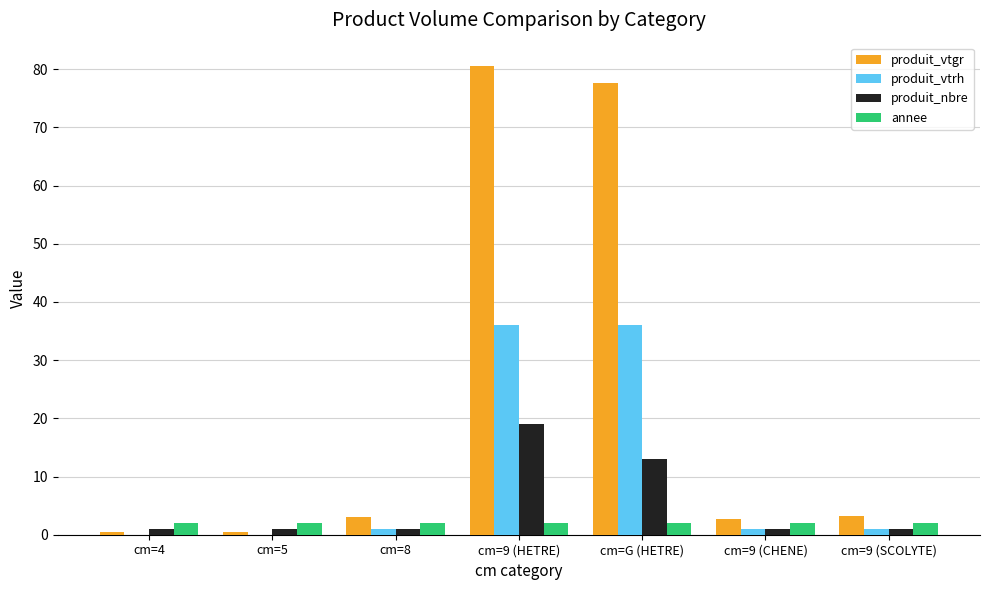

Which category has the highest value across all series?

cm=9 (HETRE)